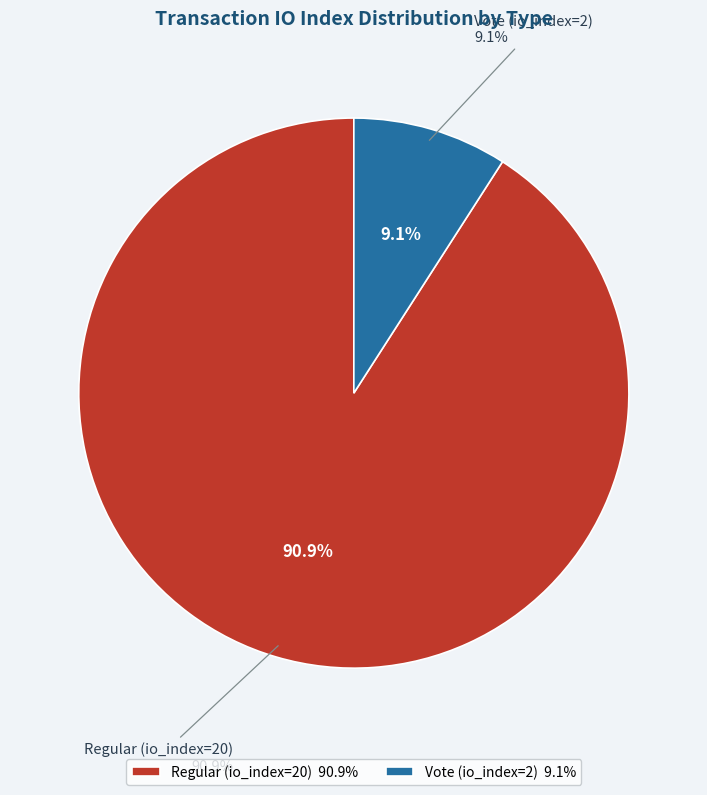

Approximately how many times larger is the value at Regular (io_index=20) compared to Vote (io_index=2)?

10.0